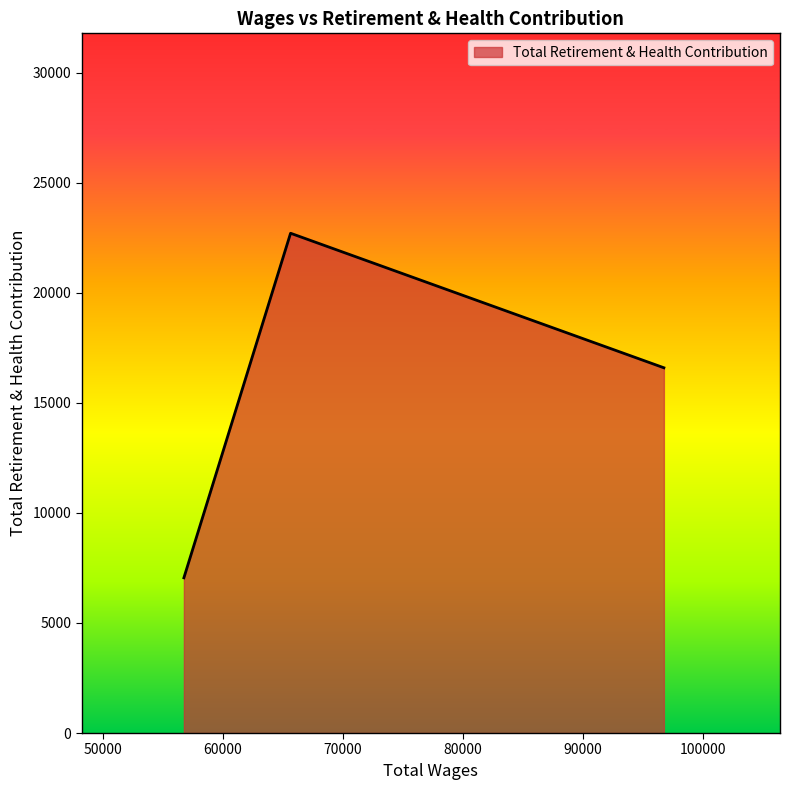

What is the difference between the maximum and minimum values?

15654